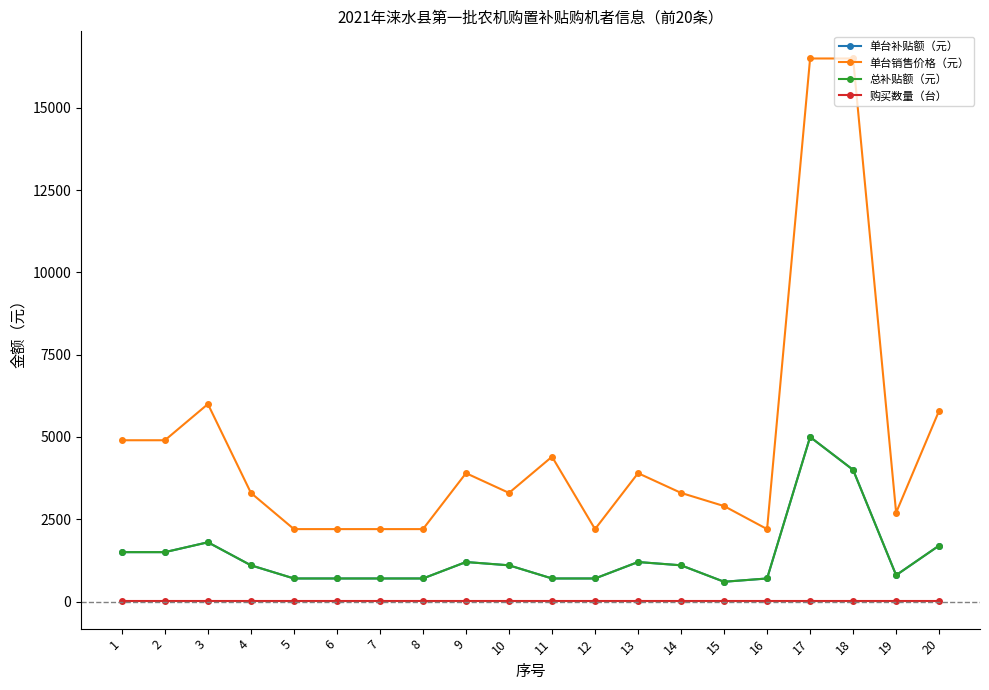

Does the chart have visible grid lines?

No